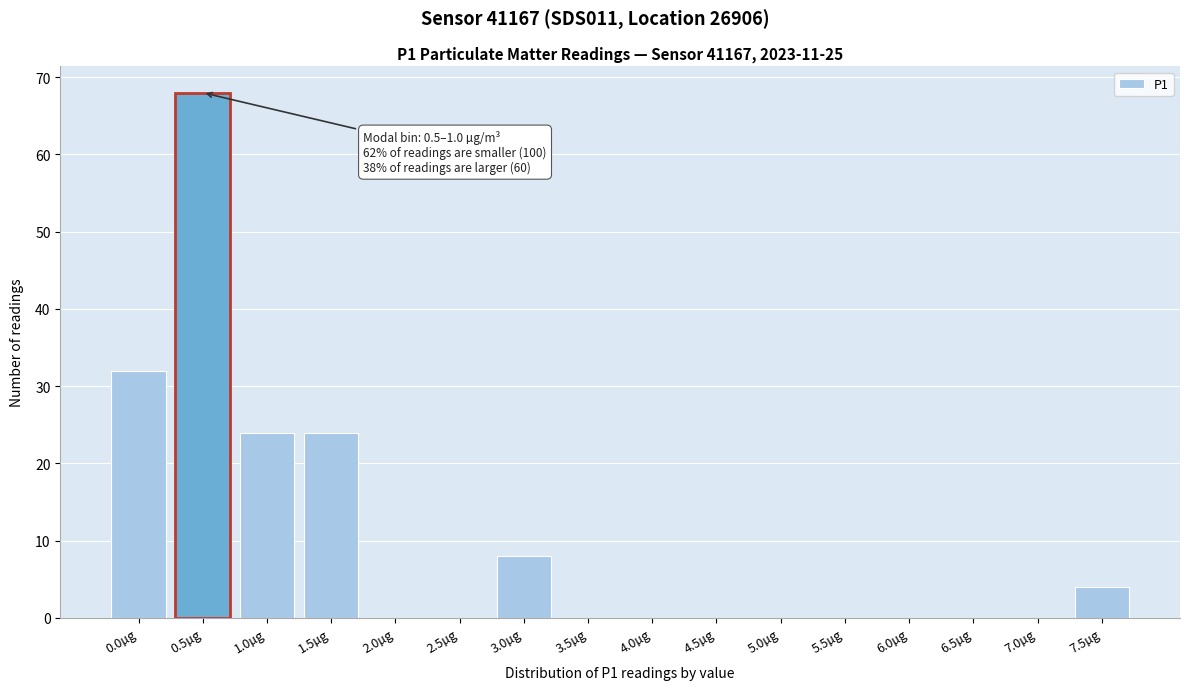

Reading left to right, transcribe all the data shown in this chart.

0.0µg=32	0.5µg=68	1.0µg=24	1.5µg=24	2.0µg=0	2.5µg=0	3.0µg=8	3.5µg=0	4.0µg=0	4.5µg=0	5.0µg=0	5.5µg=0	6.0µg=0	6.5µg=0	7.0µg=0	7.5µg=4